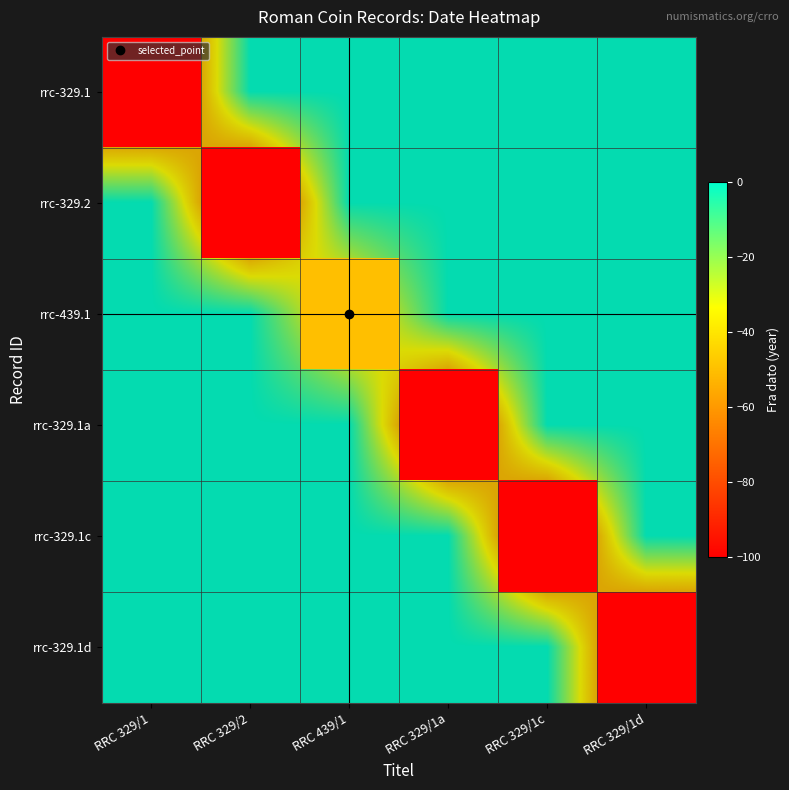

What is the sum of all rrc-329.1a values?

-100